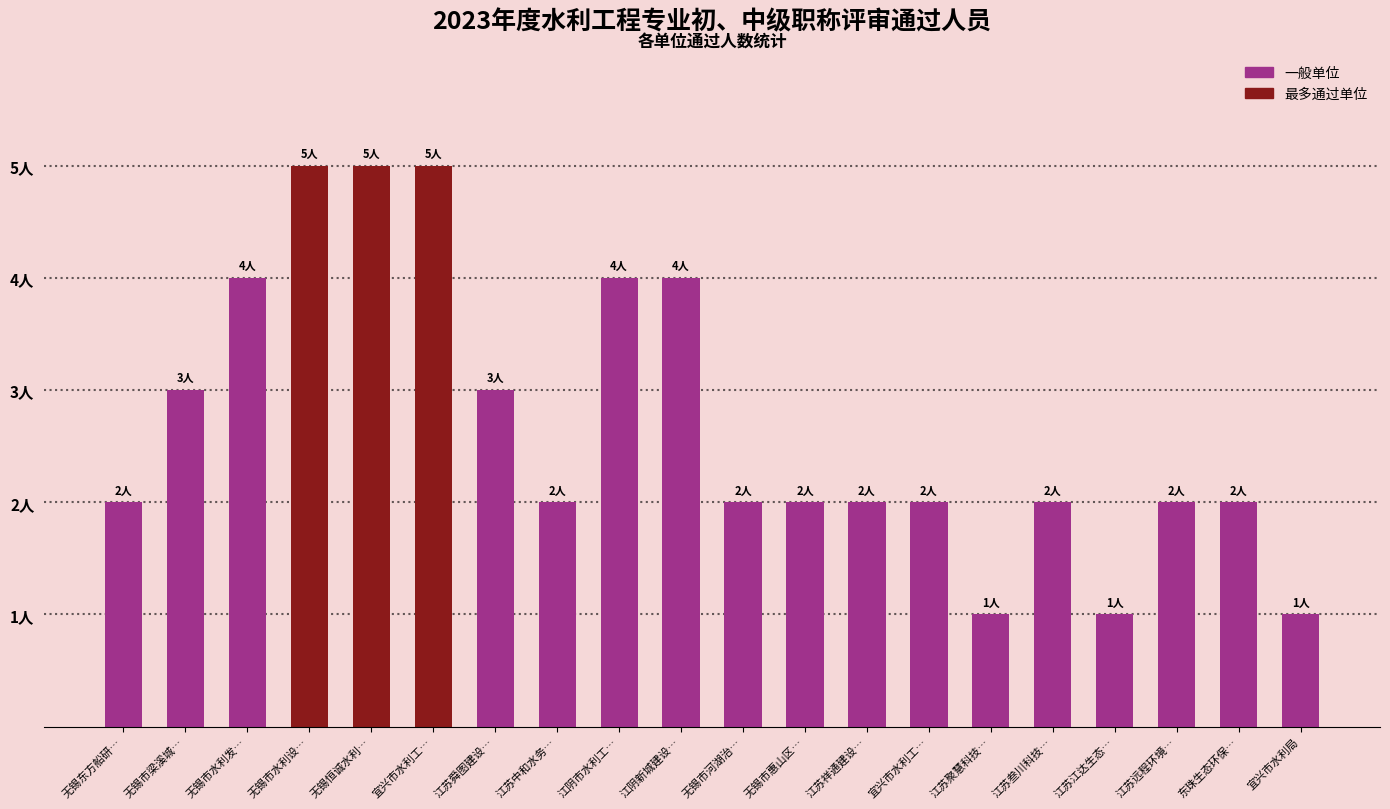

What is the sum of the values at 无锡市河湖治… and 无锡市梁溪城…?

5